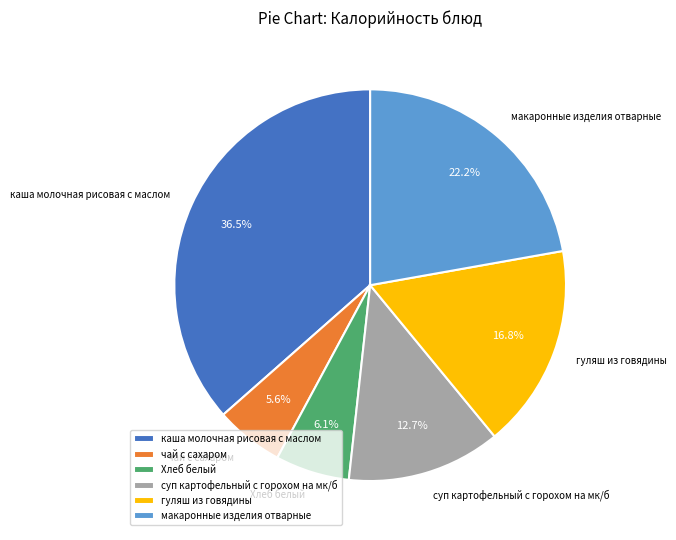

Which category has the biggest portion of the pie?

каша молочная рисовая с маслом